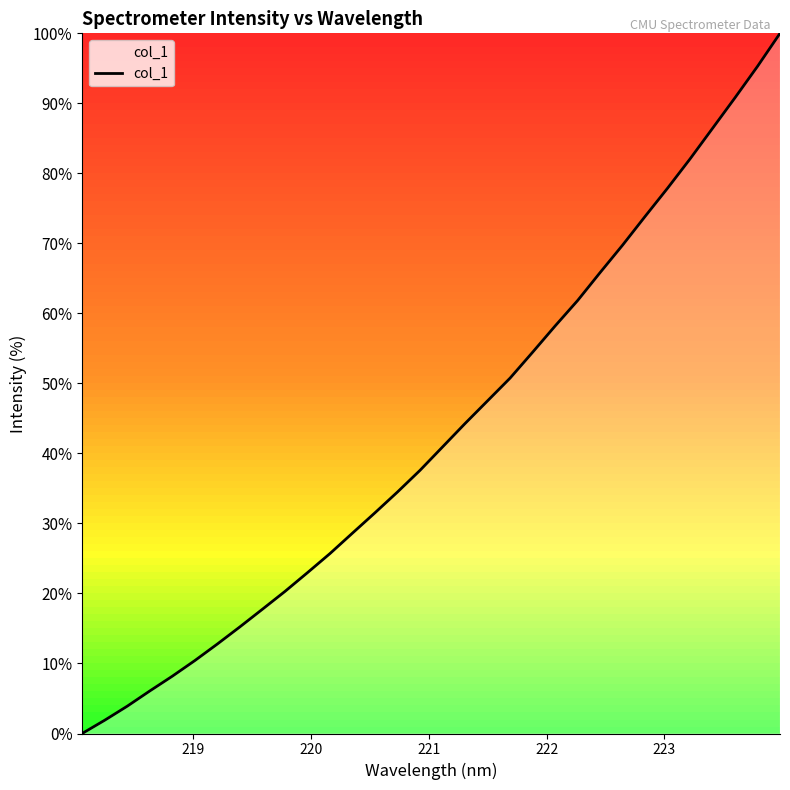

What is the maximum value shown in the chart?

100.0